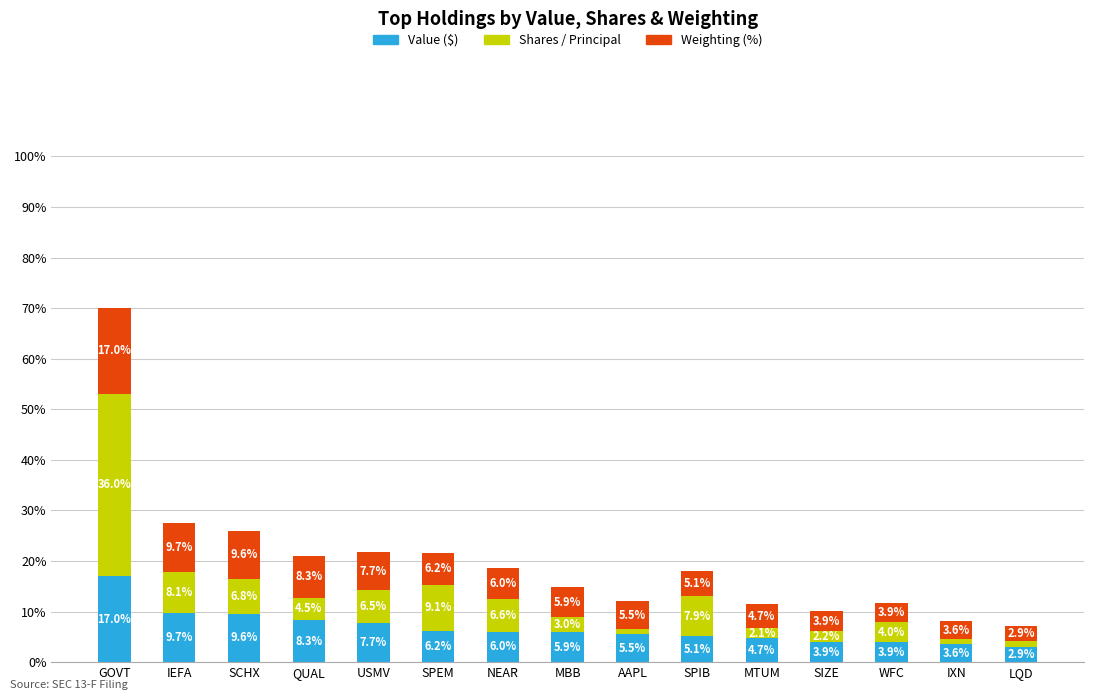

The value of Value ($) at MTUM is 4.7. True or false?

True